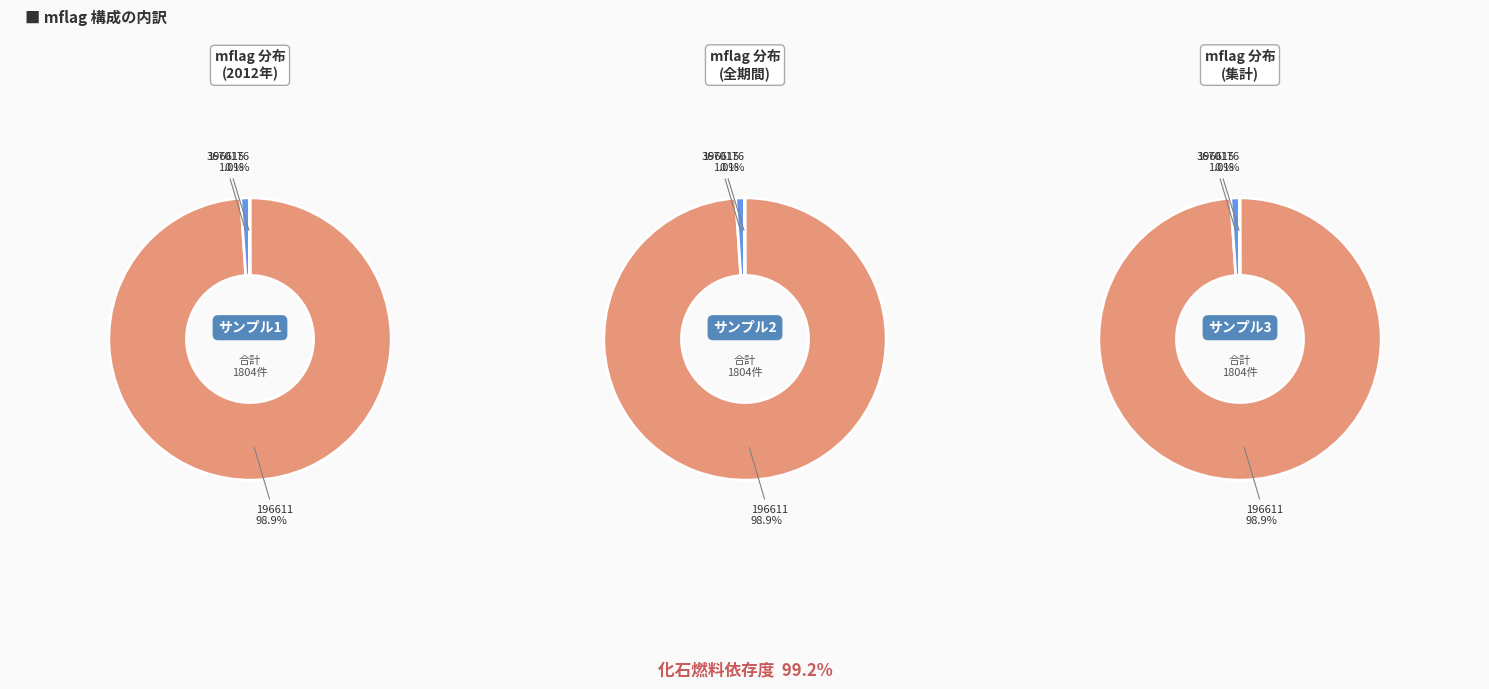

How many segments does this pie chart have?

3